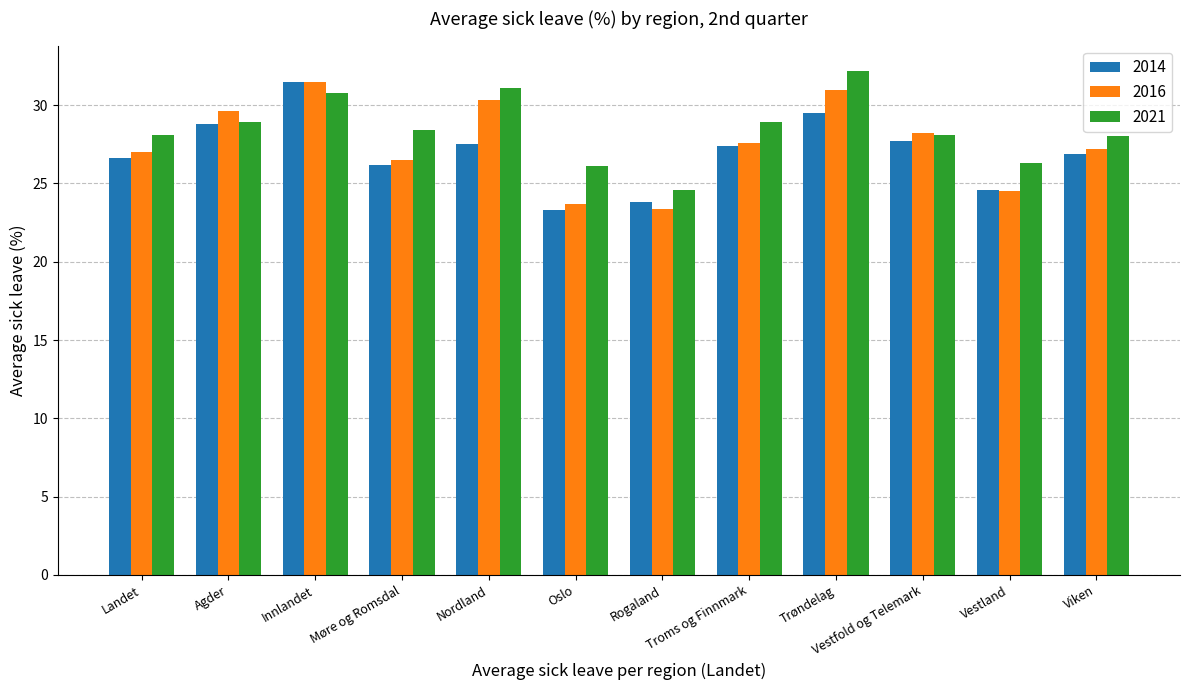

What value does the 2021 series have at Vestland?

26.3